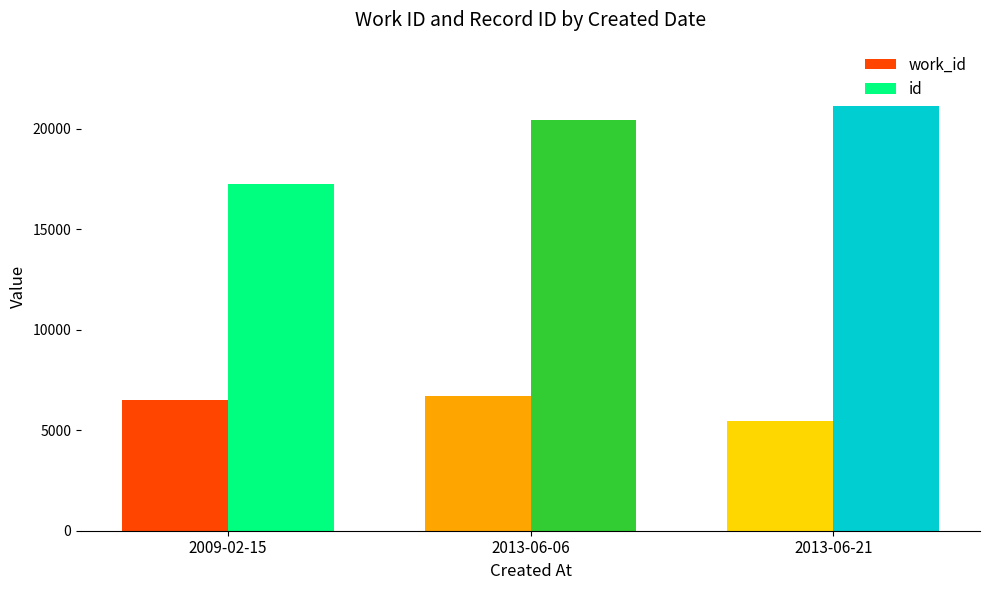

Count the work_id values in the range 5452 to 6695.

3